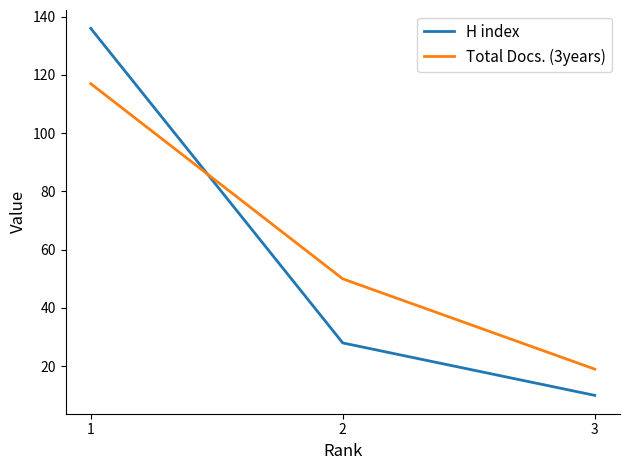

Between 1 and 3, which series saw the biggest shift?

H index